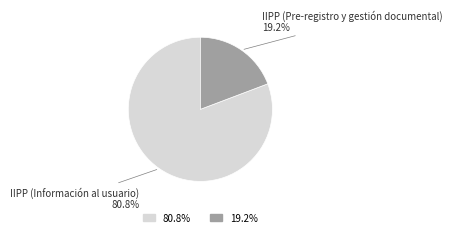

Is there any slice that represents more than half of the pie?

Yes